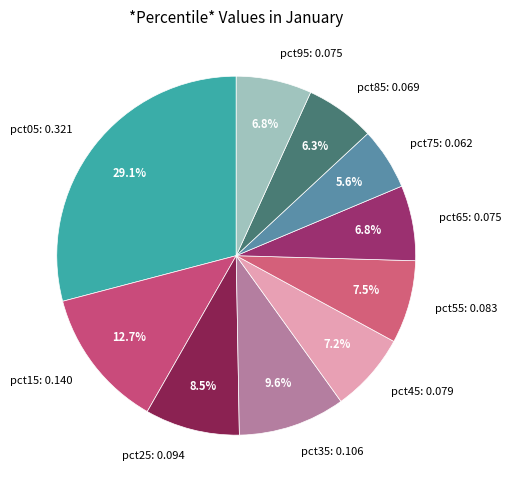

Which category has the biggest portion of the pie?

pct05